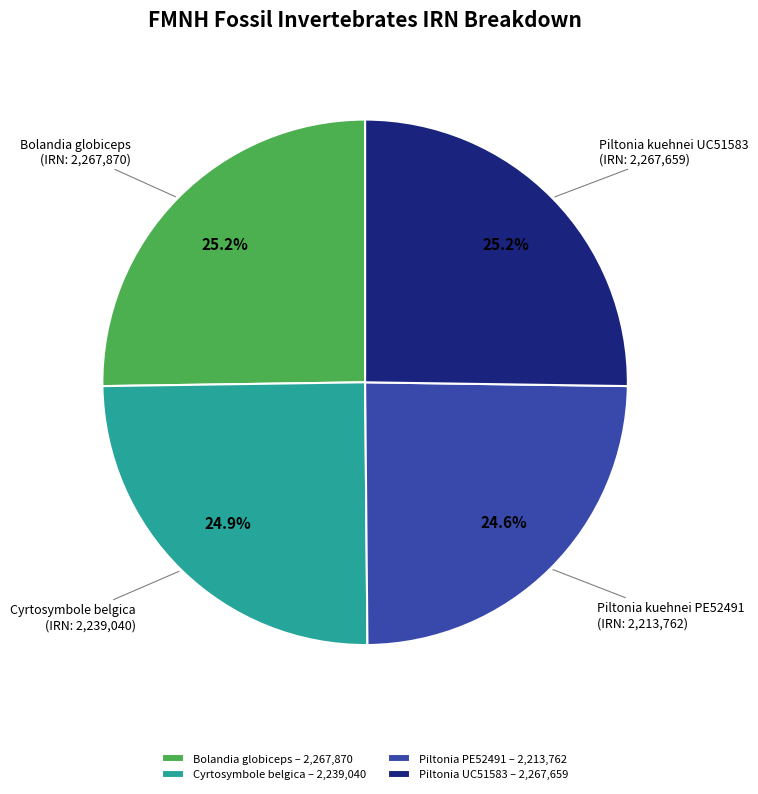

Does Piltonia PE52491 – 2,213,762 account for over 50% of the chart?

No